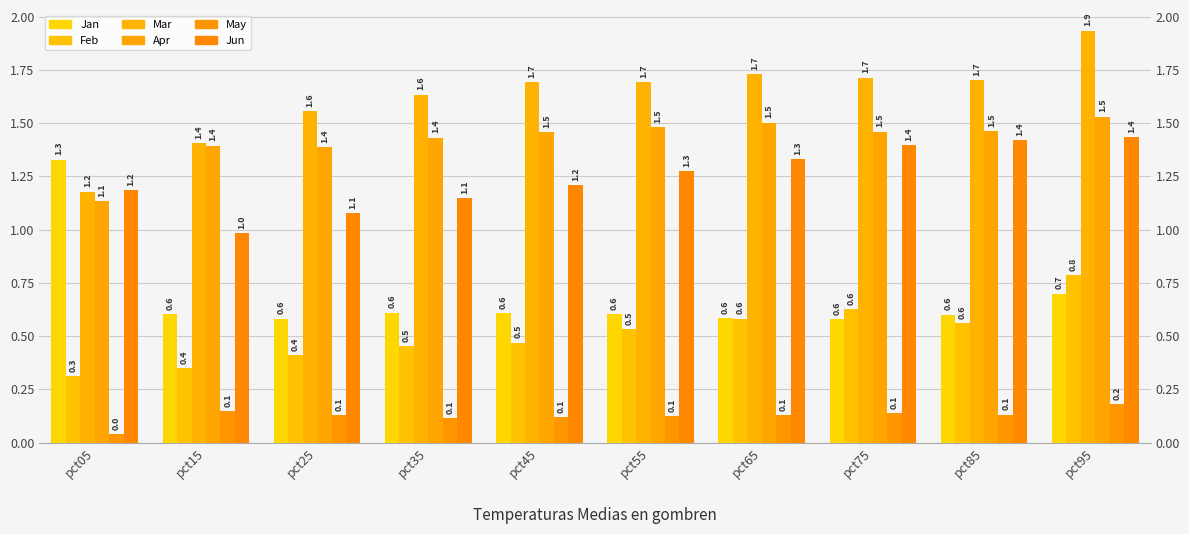

What is the value of the Feb bar at the 10th from the left?

0.8